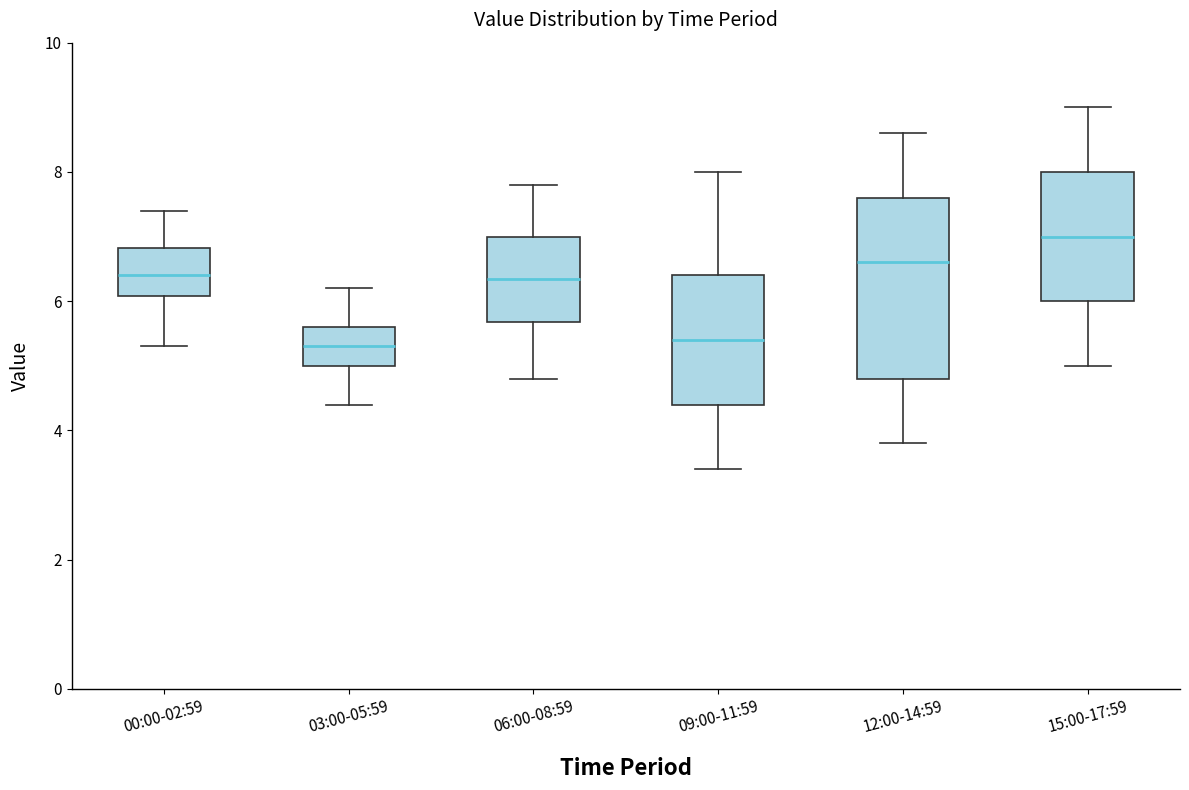

Which box has the highest median line?

15:00-17:59